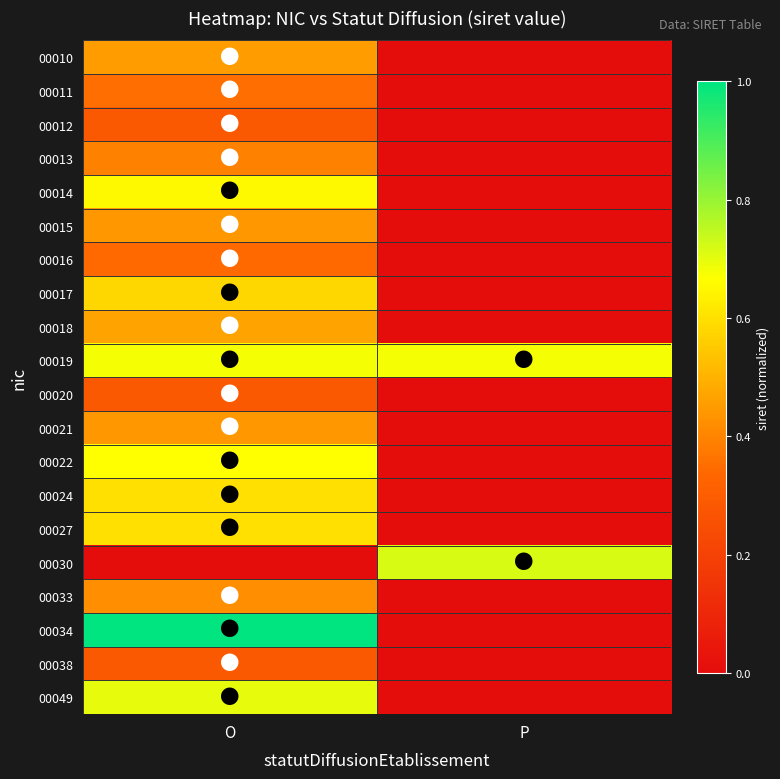

Which series changed the most between O and P?

00034